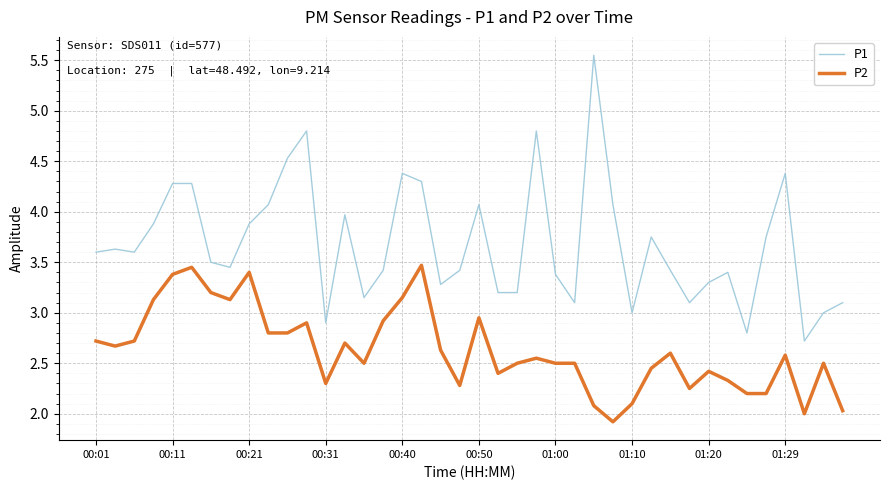

Which series has the widest spread of values?

P1